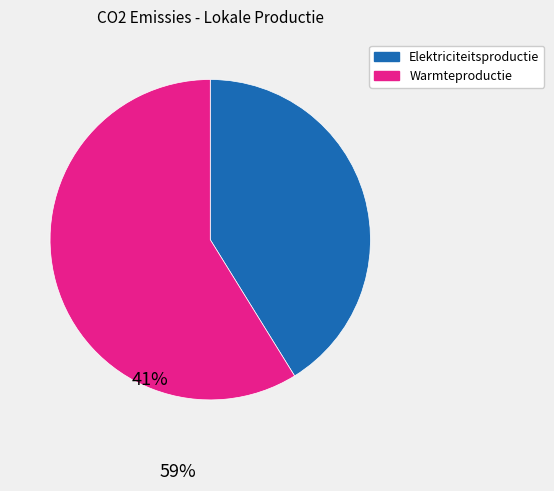

Which category has the biggest portion of the pie?

Warmteproductie